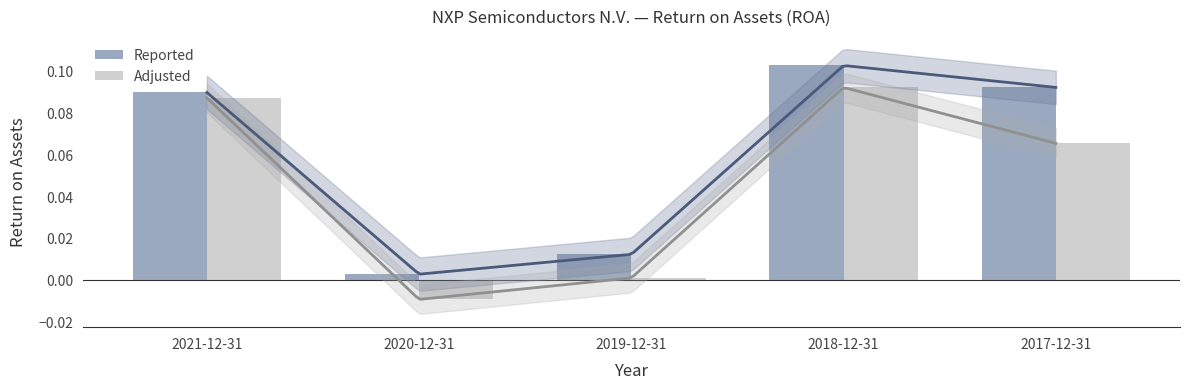

The Adjusted series shows 0.1 at 2018-12-31. True or false?

True